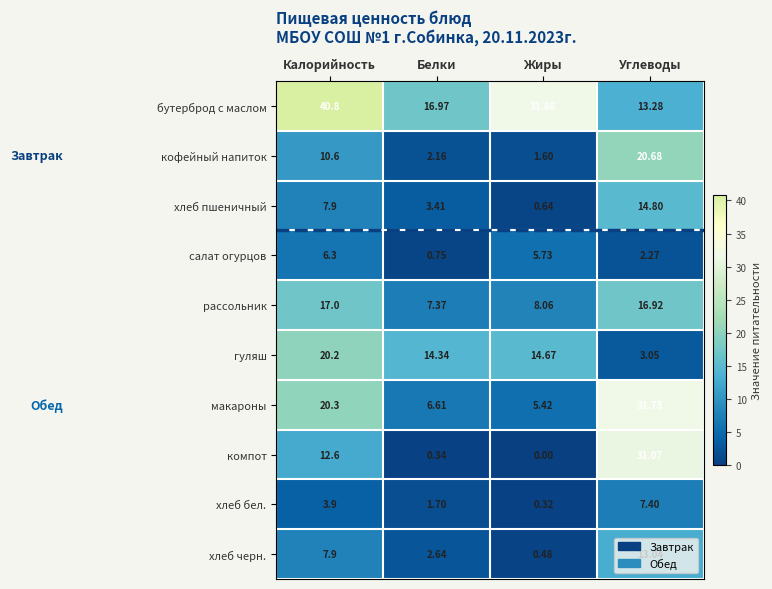

Between Жиры and Углеводы, which series saw the biggest shift?

компот